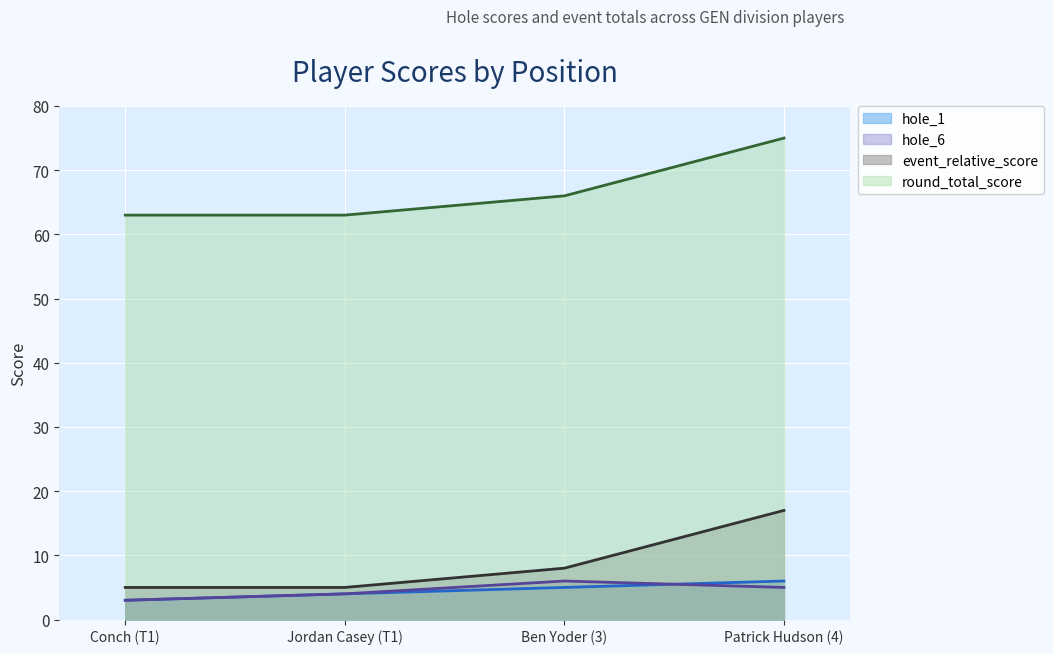

At how many categories does at least one series exceed 34?

4